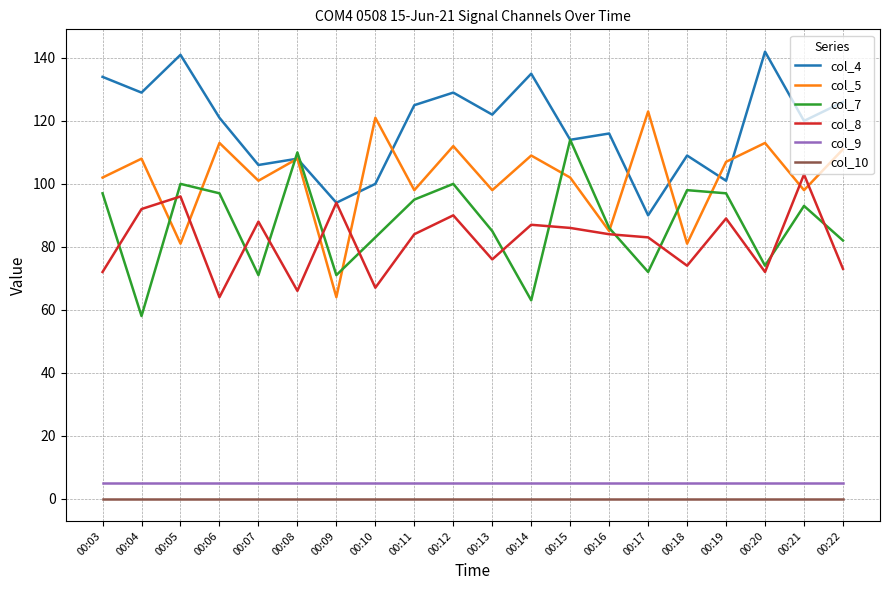

What is the difference between the maximum and minimum values in the col_7 series?

56